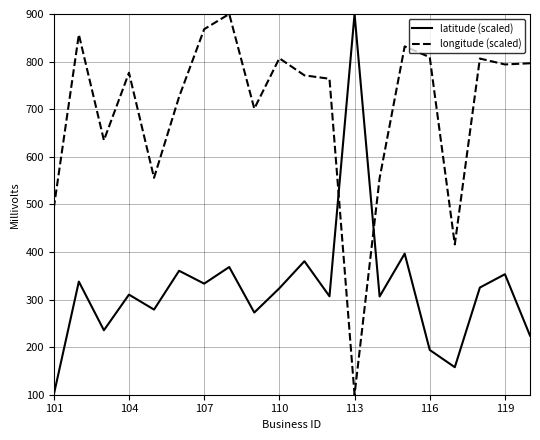

List the series in order of their overall mean, highest first.

longitude (scaled), latitude (scaled)